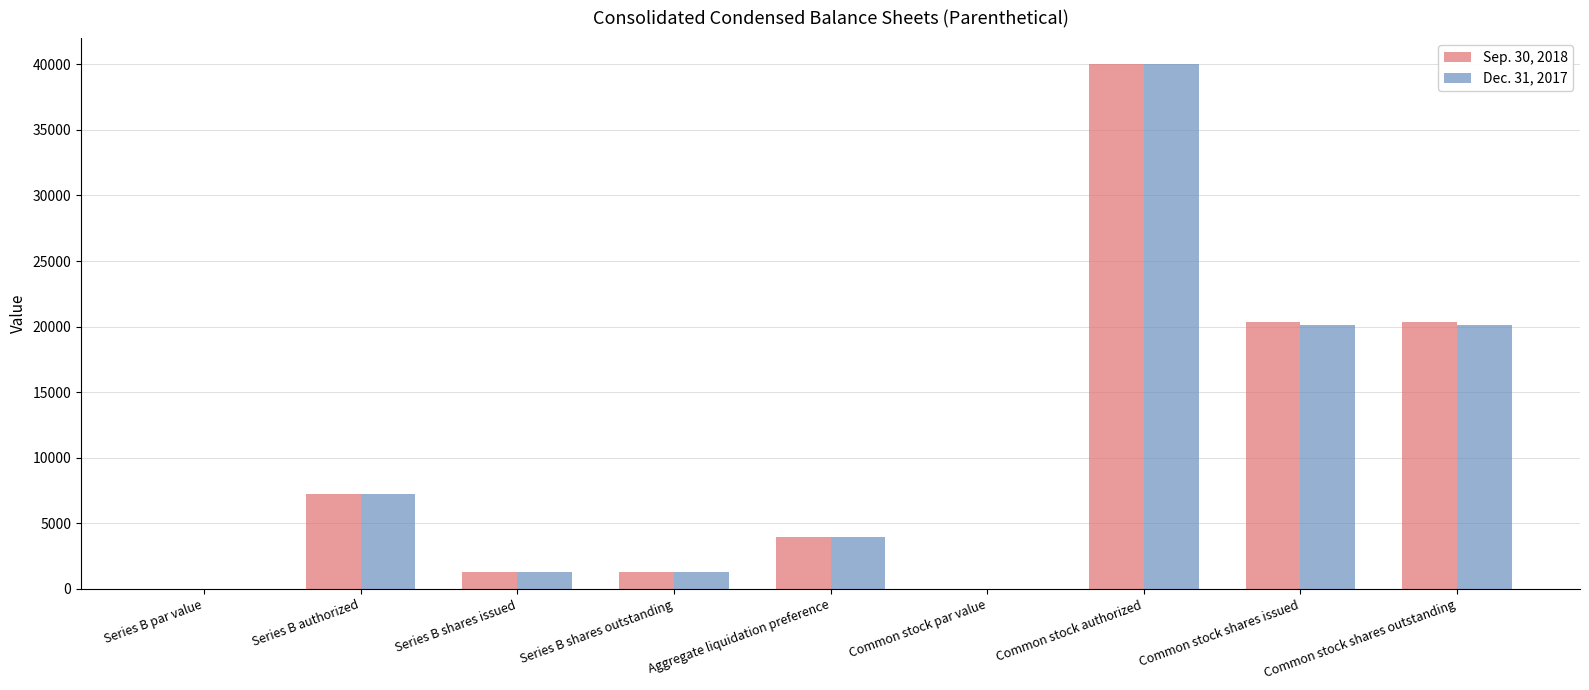

What is the maximum value for Sep. 30, 2018?

40000.0